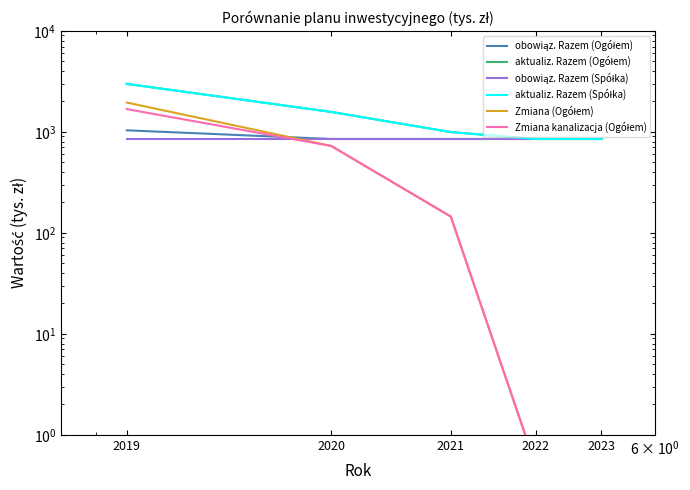

The obowiąz. Razem (Spółka) series shows 1373.4 at 2023. True or false?

False